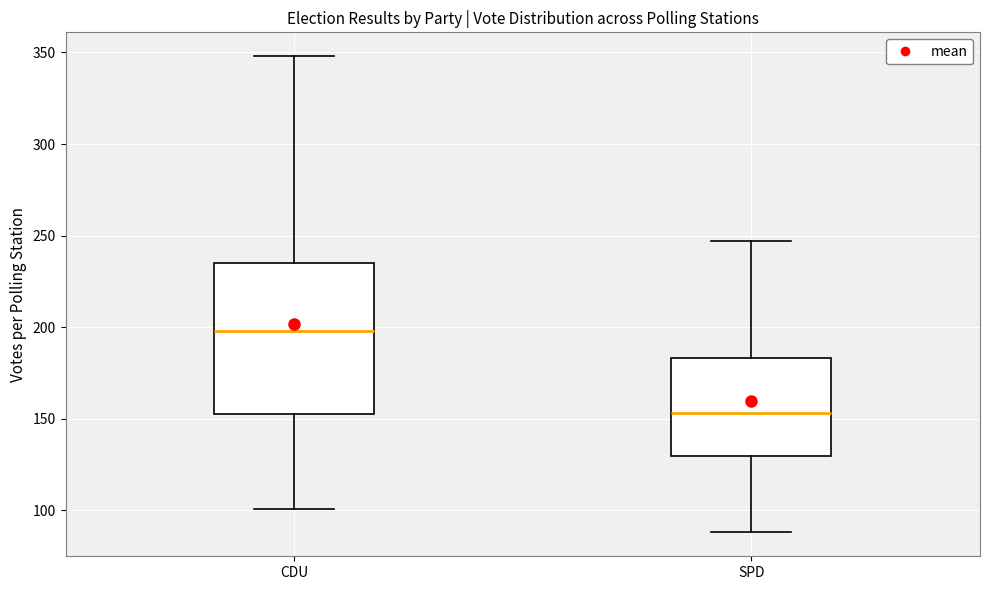

Where is the lower edge of the box for CDU on the y-axis? The values are not printed on the chart, so give them approximately, as read against the axis.

155